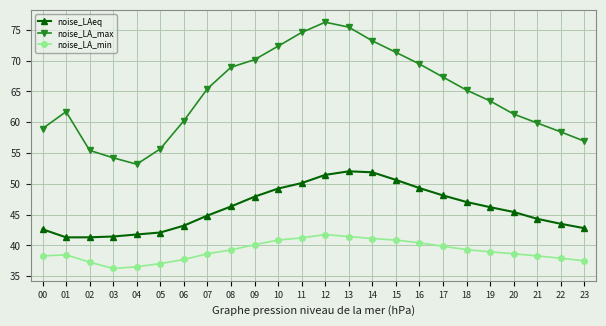

How many lines are shown in the chart?

3